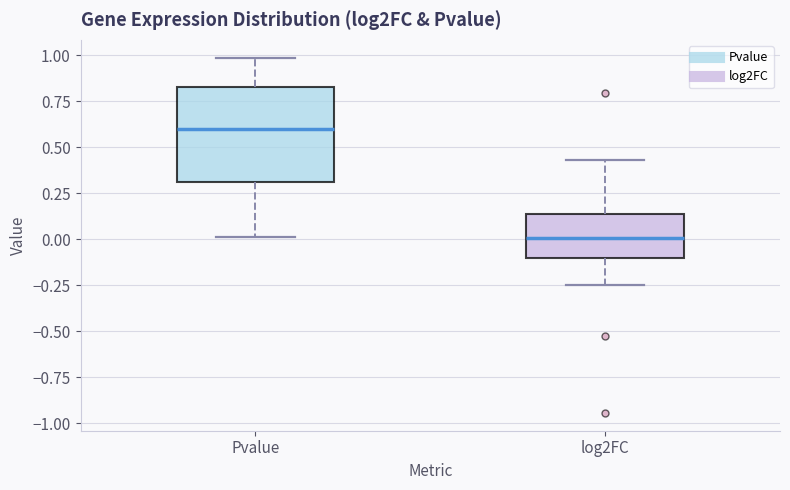

Reading left to right, transcribe this box plot: for each box, give where its median line is, the range the box spans, and where its two whiskers end, as read against the y-axis. The values are not printed on the chart, so give them approximately, as read against the axis.

Pvalue: median 0.60, box 0.30 to 0.85, whiskers 0.00 to 1.00
log2FC: median 0.00, box -0.10 to 0.15, whiskers -0.25 to 0.45